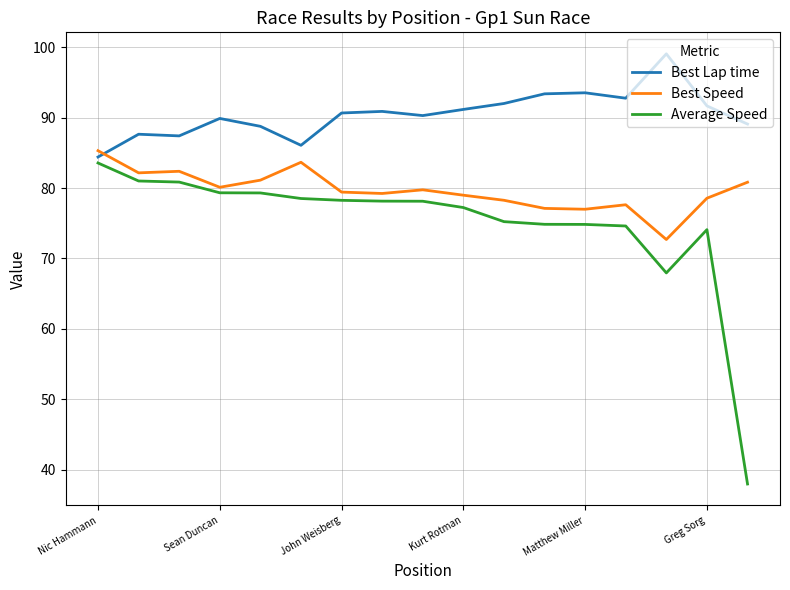

List the series in order of their peak value, lowest first.

Average Speed, Best Speed, Best Lap time